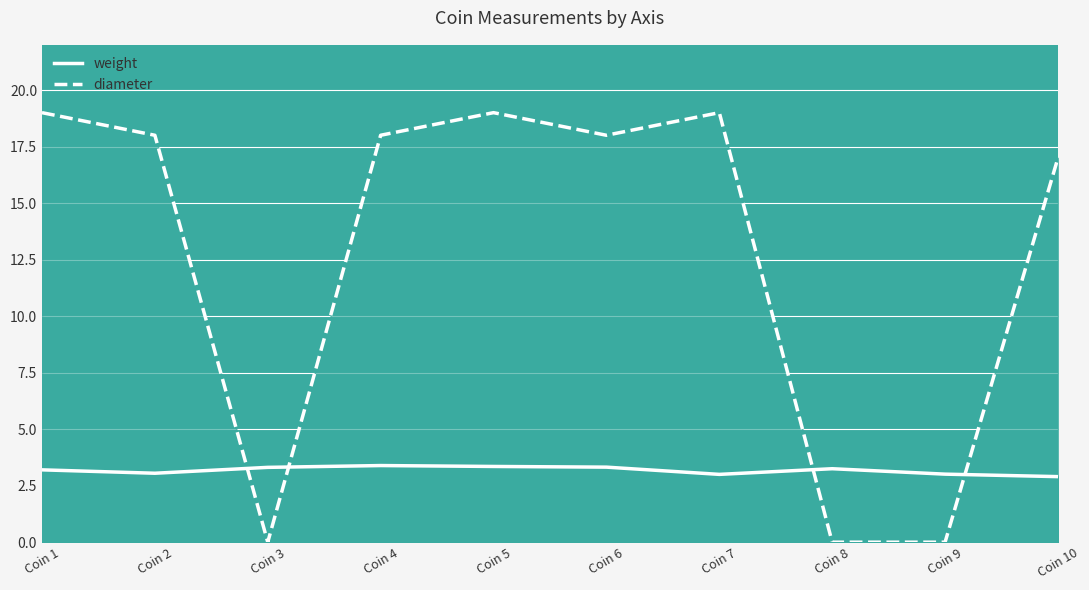

How many values in diameter are above zero?

7